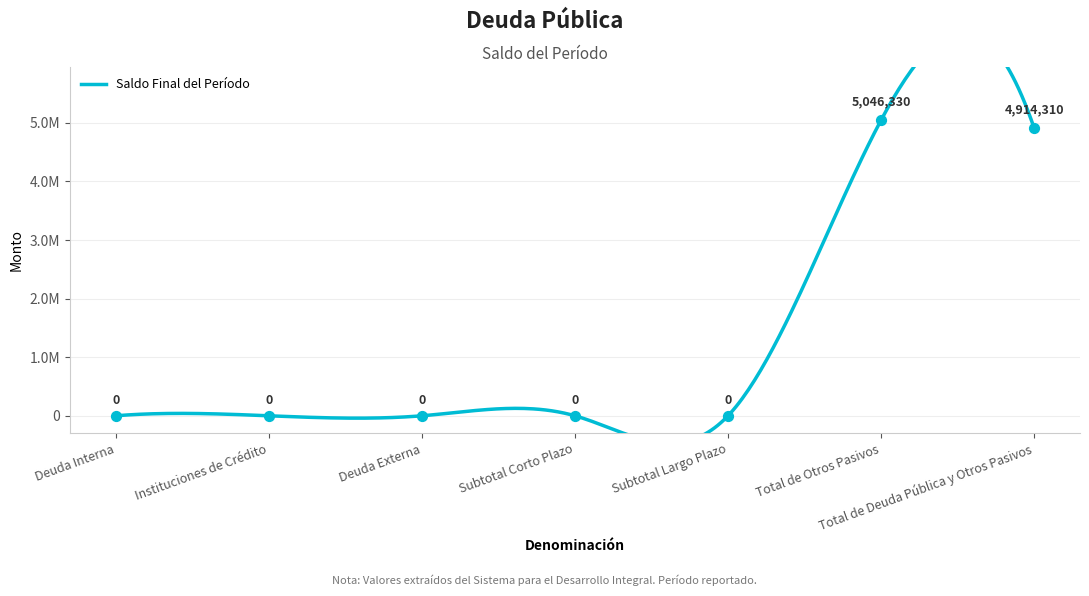

Which has a higher value, Total de Otros Pasivos or Subtotal Largo Plazo?

Total de Otros Pasivos